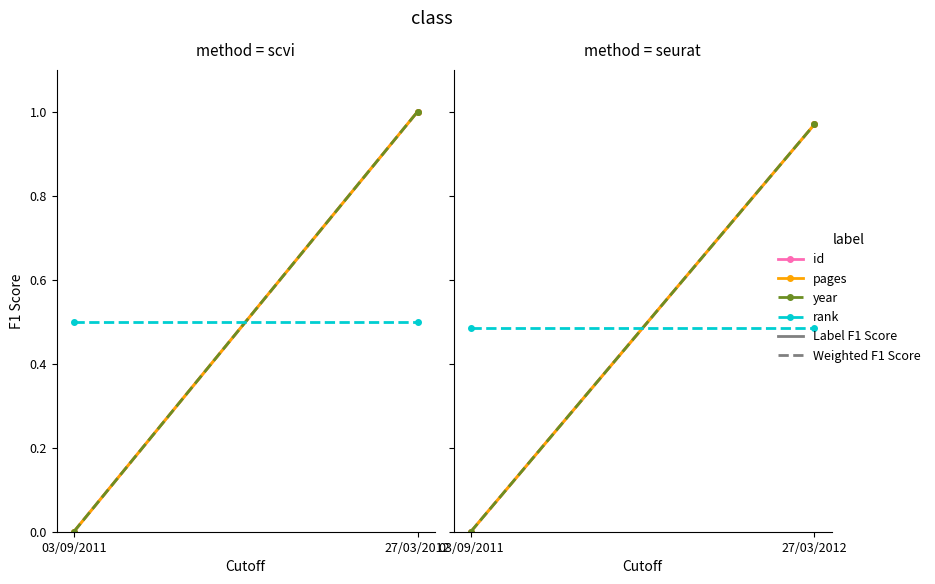

Where is pages nearest to the value 0?

03/09/2011